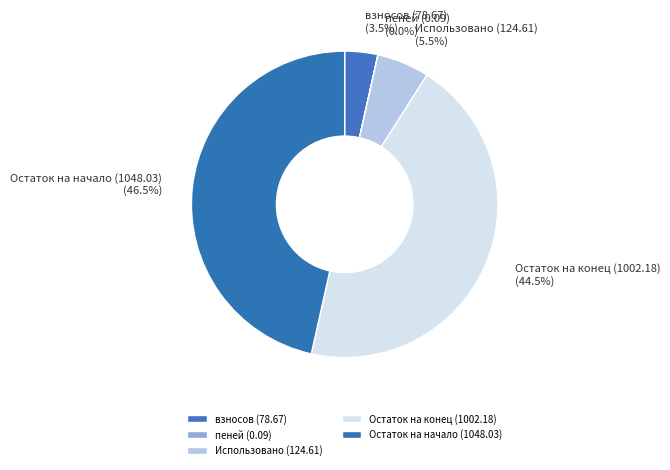

Is взносов (78.67) the majority of the pie?

No